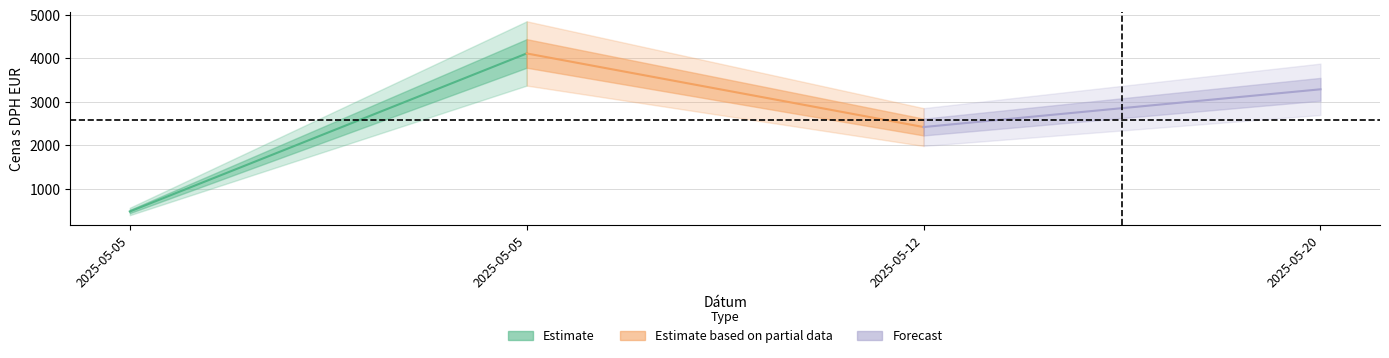

Rank the categories by value from highest to lowest.

2025-05-05, 2025-05-20, 2025-05-12, 2025-05-05